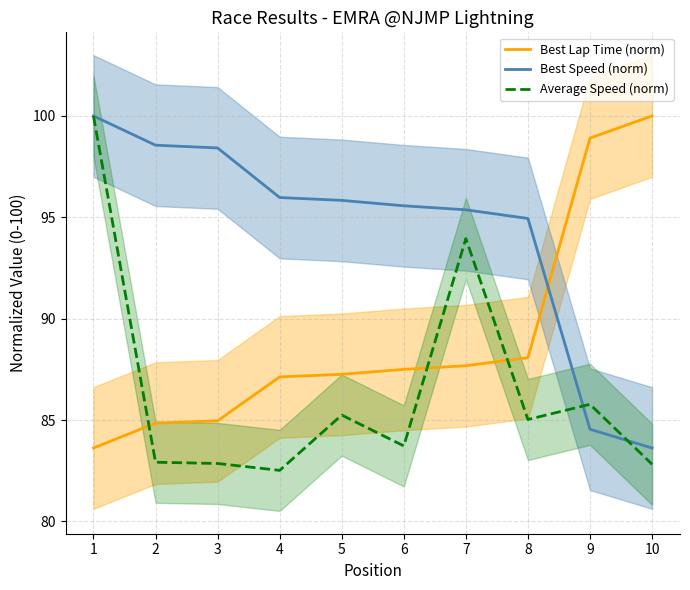

What is the difference between the maximum and minimum values in the Average Speed (norm) series?

17.5